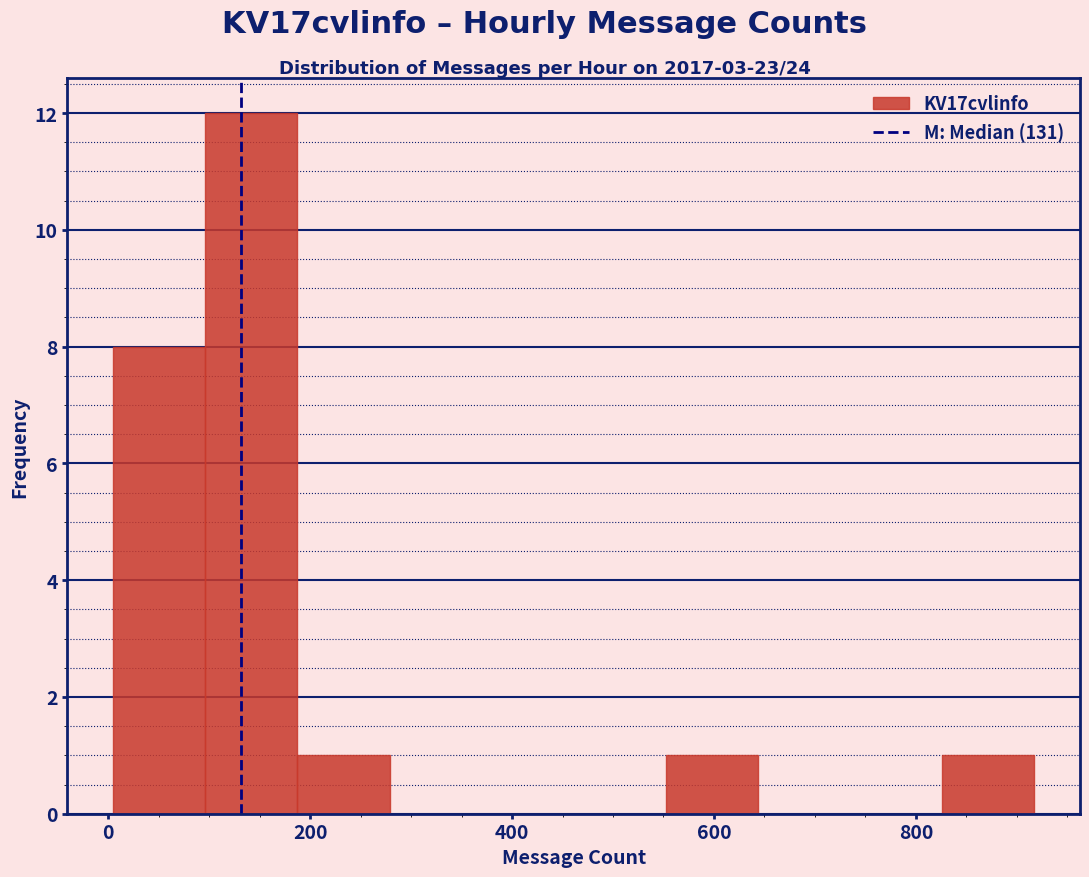

Reading left to right, transcribe this chart: for each bar, give the range it covers on the x-axis and its height. Neither the bar edges nor the heights are printed on the chart, so give them approximately, as read against the axes.

0 to 100: 8
100 to 180: 12
180 to 280: 1
280 to 360: 0
360 to 460: 0
460 to 560: 0
560 to 640: 1
640 to 740: 0
740 to 820: 0
820 to 920: 1